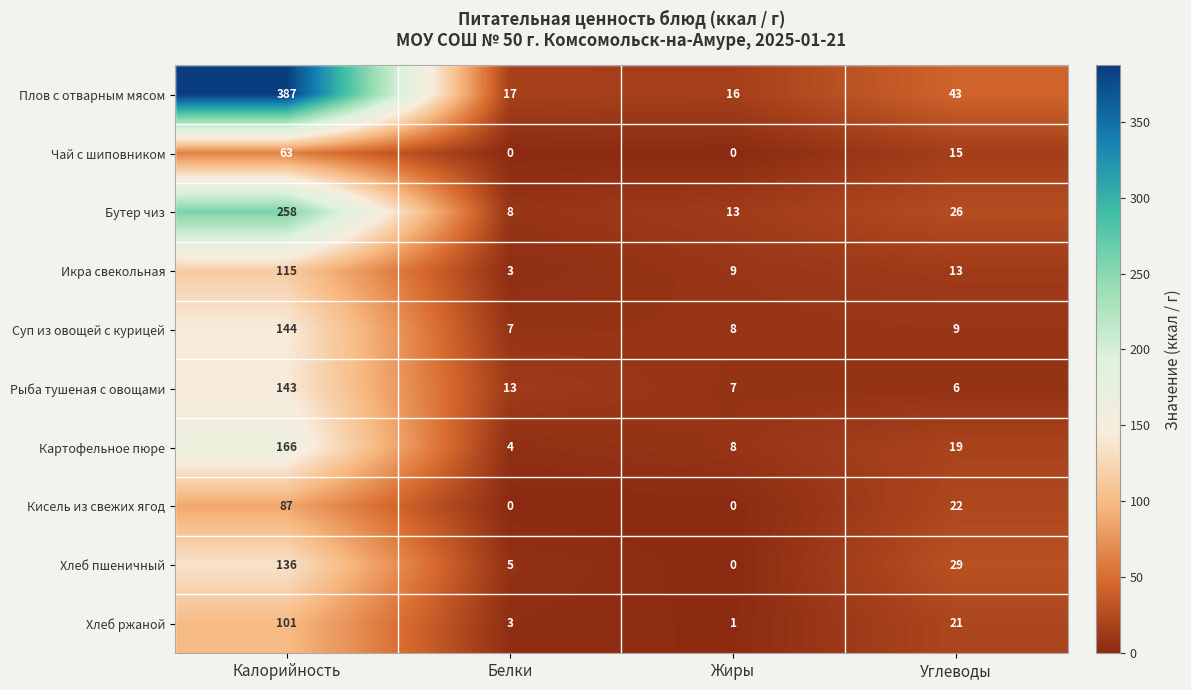

Which series has the widest spread of values?

Плов с отварным мясом